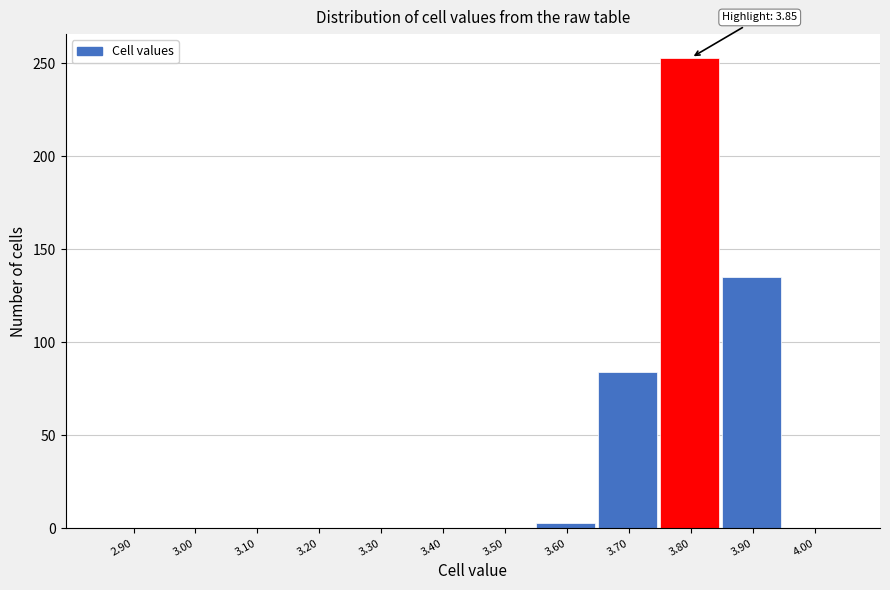

Between 3.90 and 2.90, which is larger?

3.90